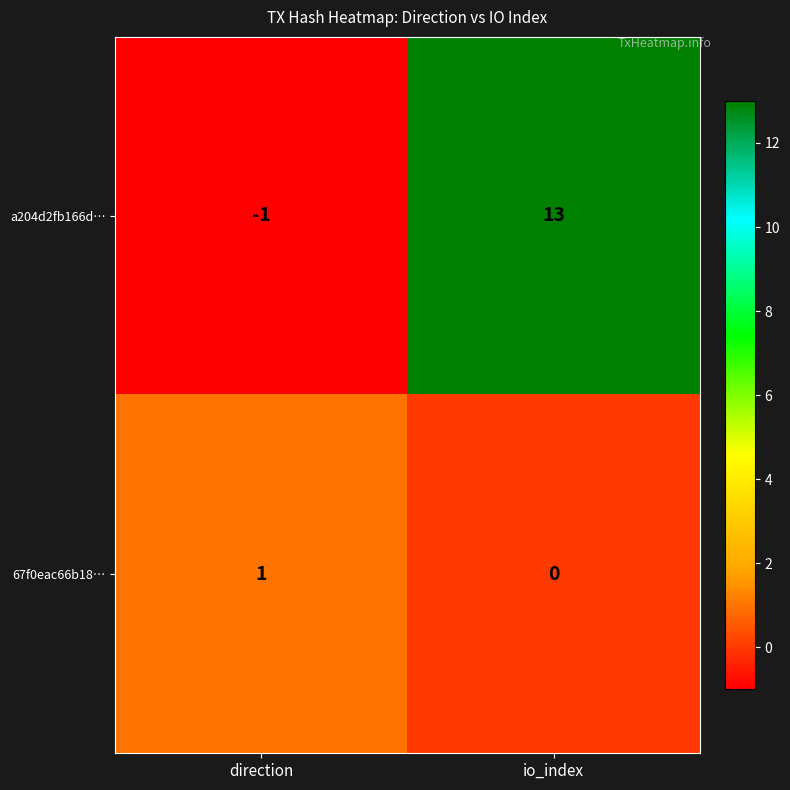

Reading left to right, what are all the values shown in this chart?

a204d2fb166d…: direction=-1	io_index=13
67f0eac66b18…: direction=1	io_index=0